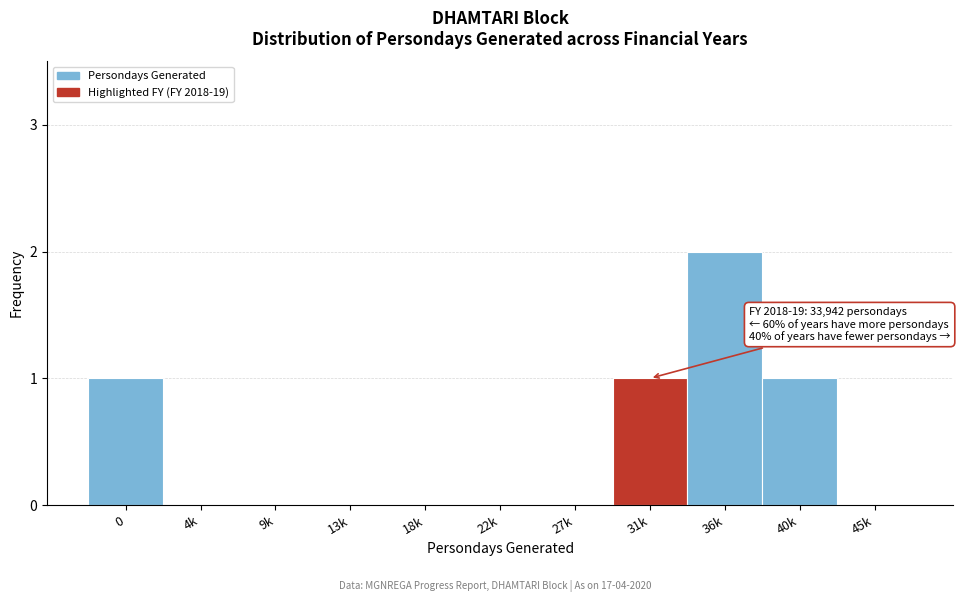

Reading left to right, list all the values displayed in this chart.

0=1	4k=0	9k=0	13k=0	18k=0	22k=0	27k=0	31k=1	36k=2	40k=1	45k=0